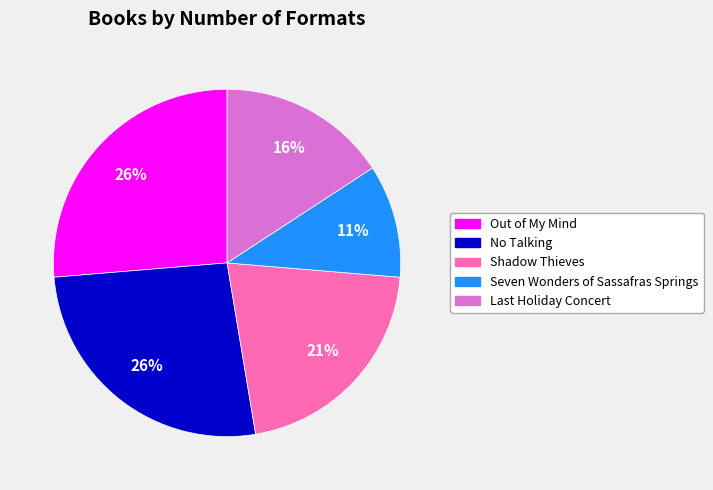

Which has a higher value, No Talking or Shadow Thieves?

No Talking